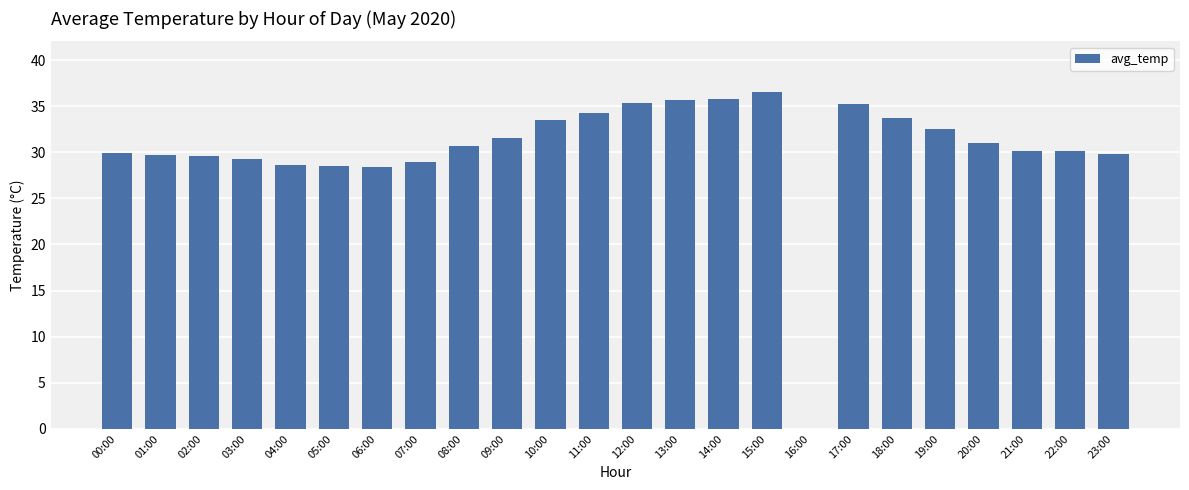

Approximately how many times larger is the value at 07:00 compared to 01:00?

1.0